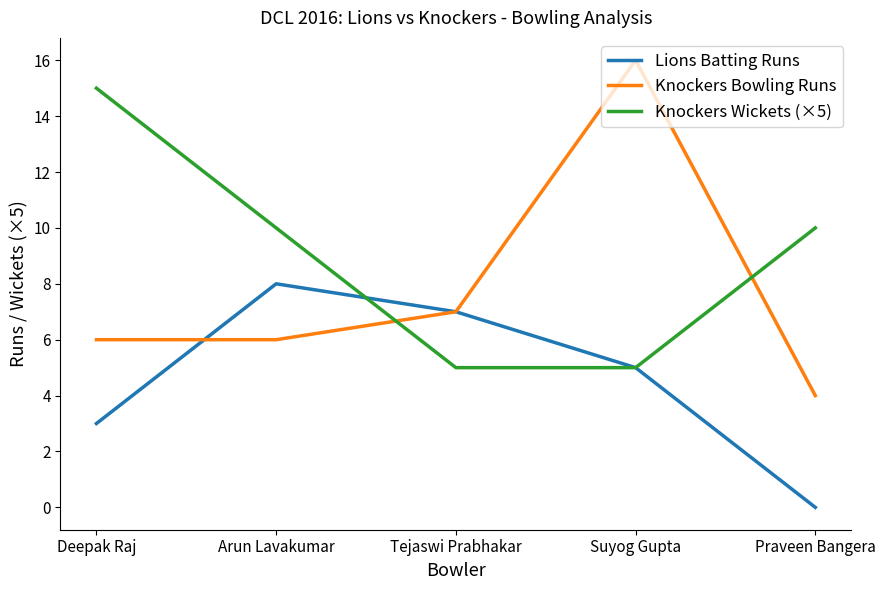

List the series in order of their peak value, highest first.

Knockers Bowling Runs, Knockers Wickets (×5), Lions Batting Runs